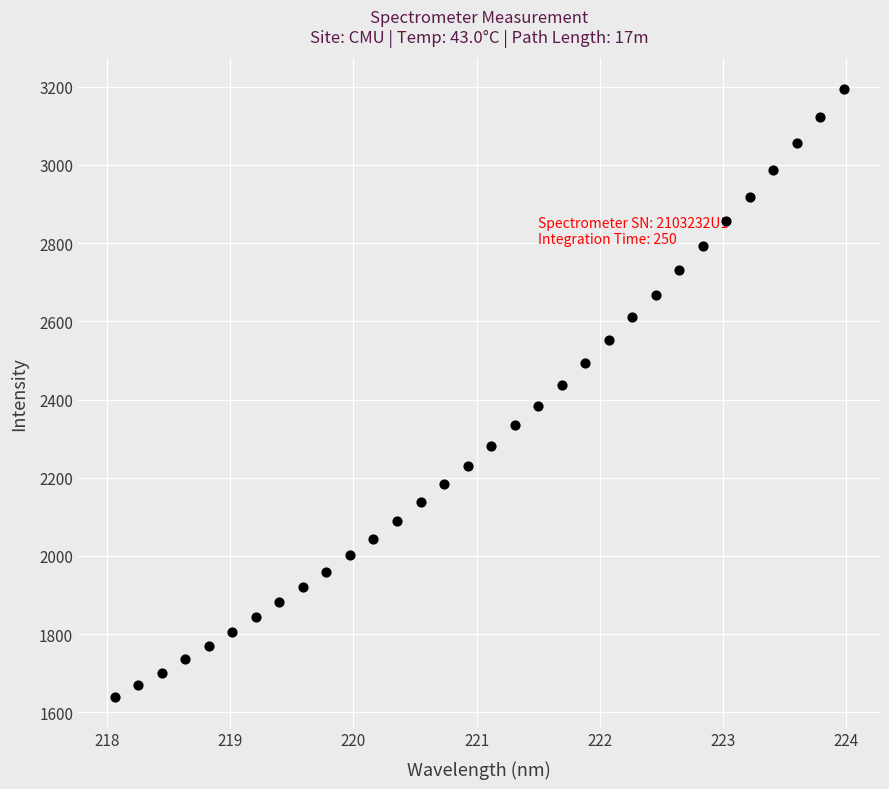

What is the range of X values (max minus min)?

5.9